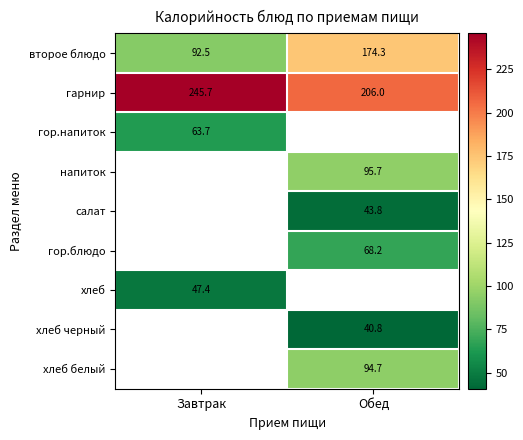

How many distinct data groups are displayed?

9